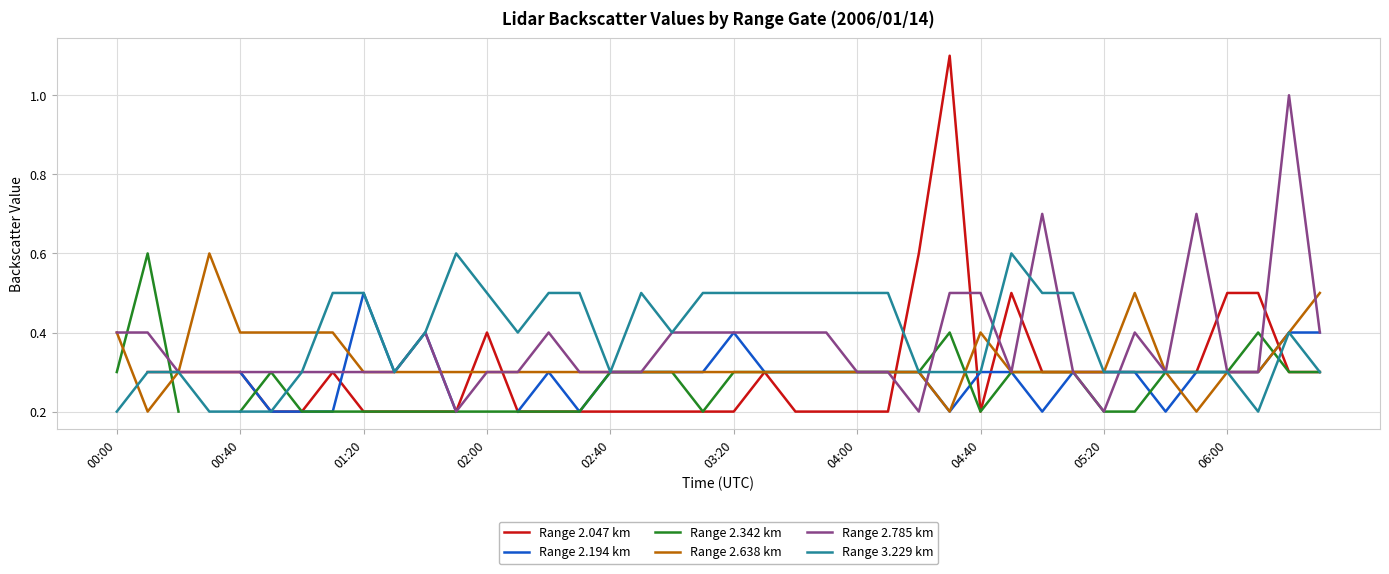

How many distinct data groups are displayed?

6